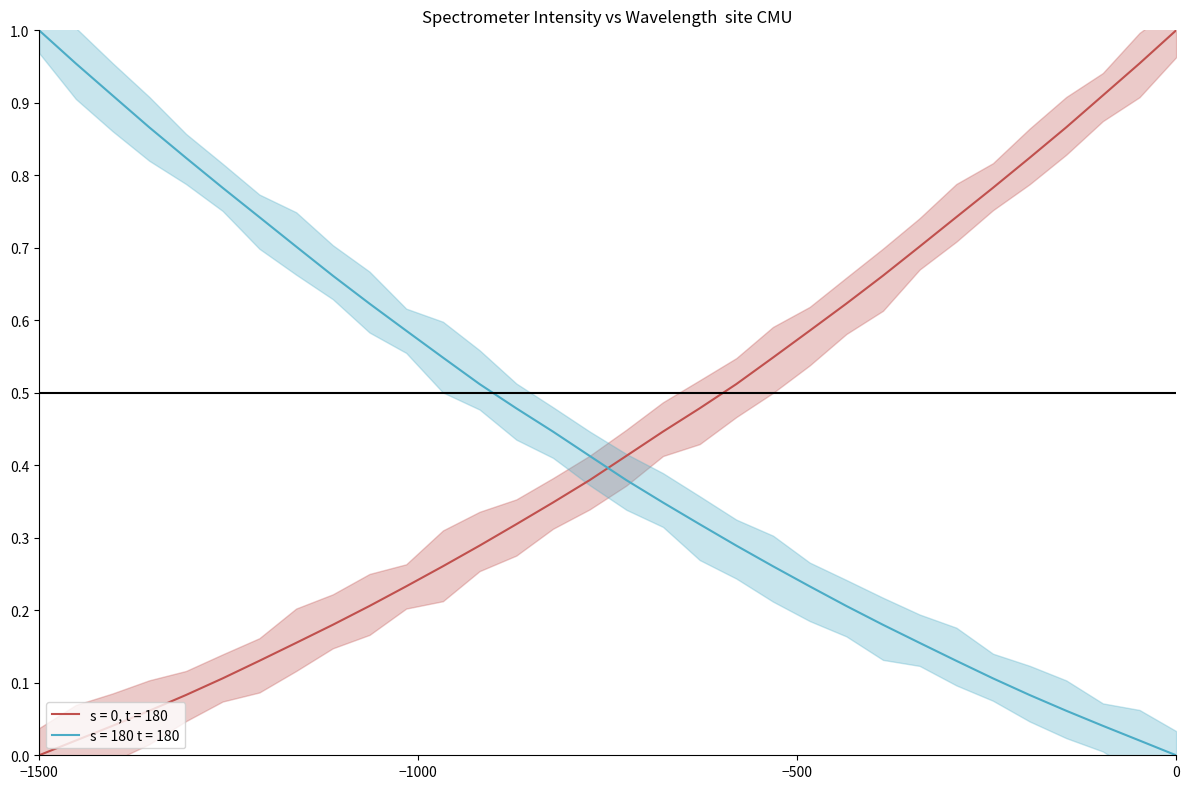

At how many categories does at least one series exceed 0?

32